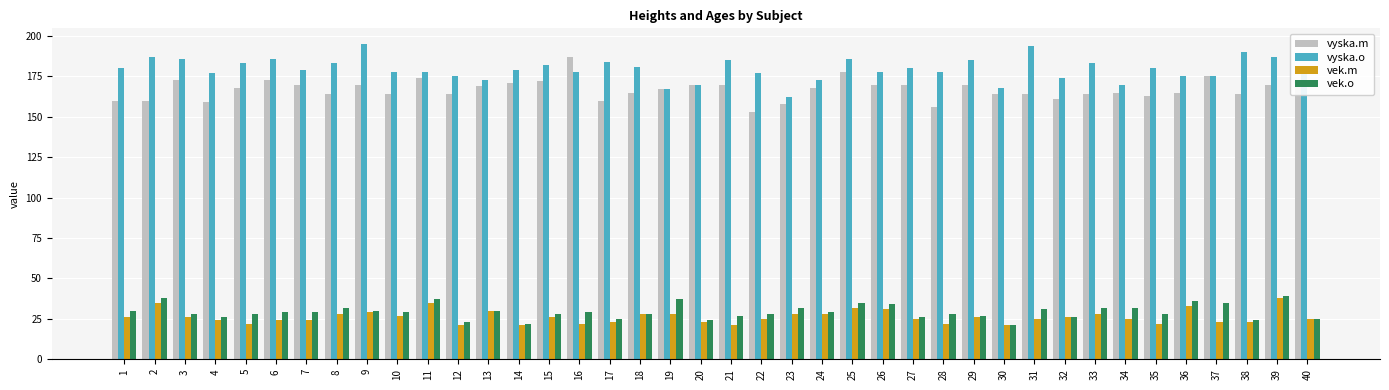

The vek.m series shows 40 at 24. True or false?

False